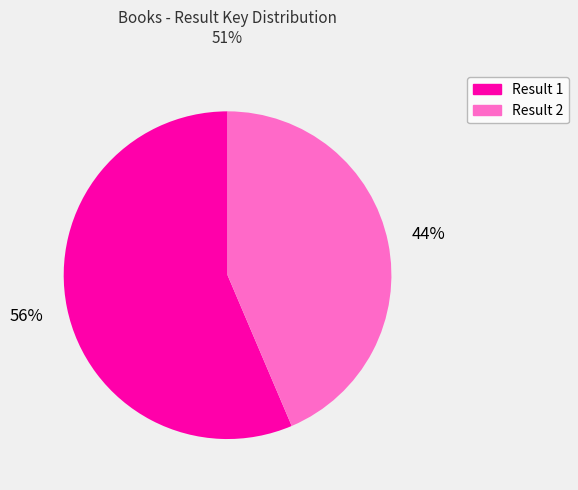

Approximately how many times larger is the value at Result 2 compared to Result 1?

0.8